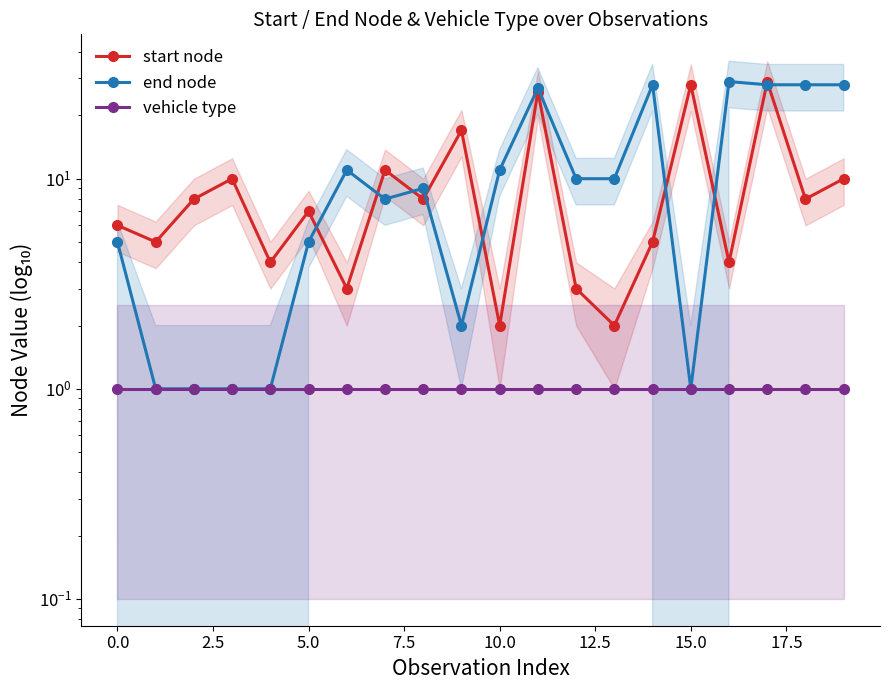

How many data points in end node are above 10?

8